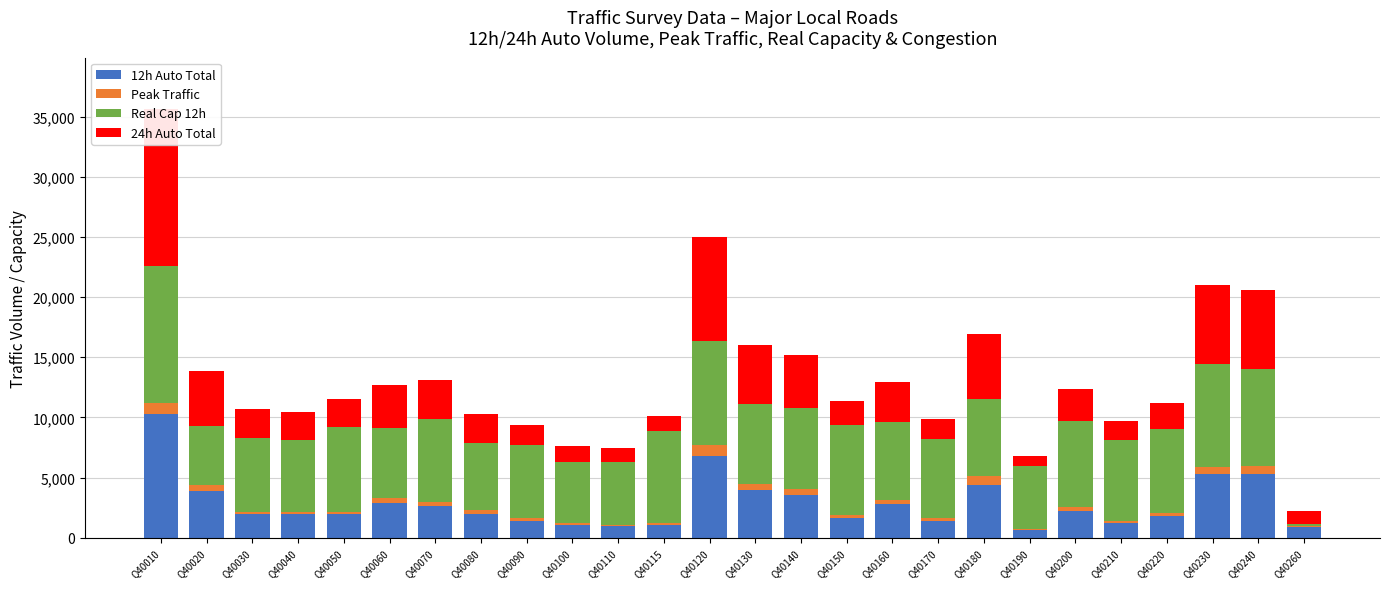

What is the difference between the maximum and minimum values in the 24h Auto Total series?

12227